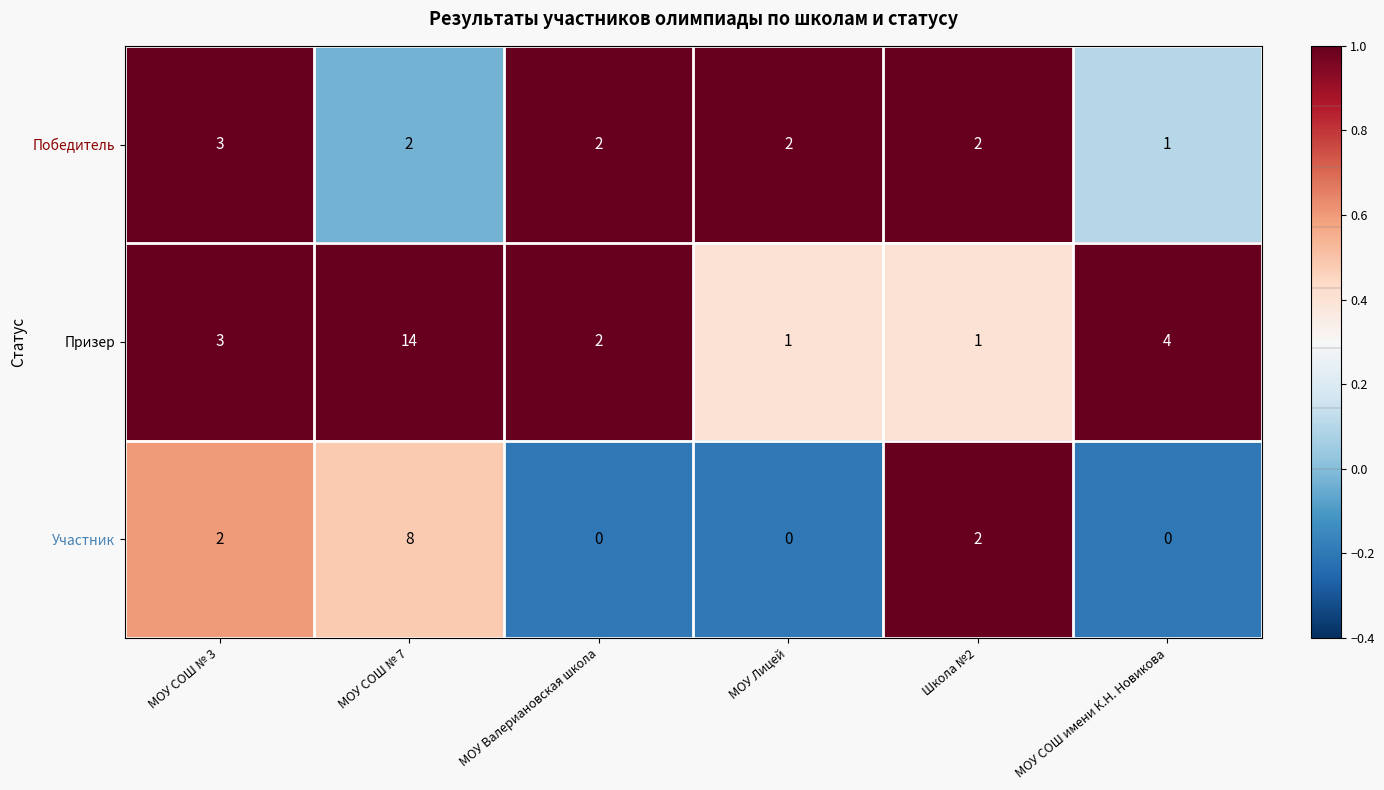

What is the difference between the Призер values at МОУ СОШ имени К.Н. Новикова and МОУ Лицей?

3